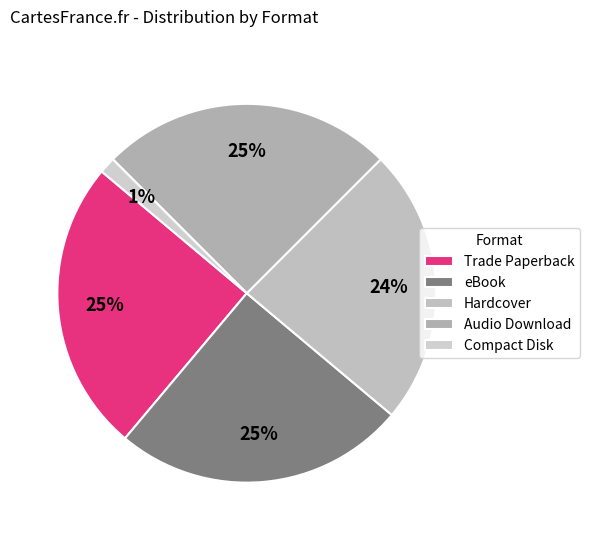

Is there a majority slice in this chart?

No